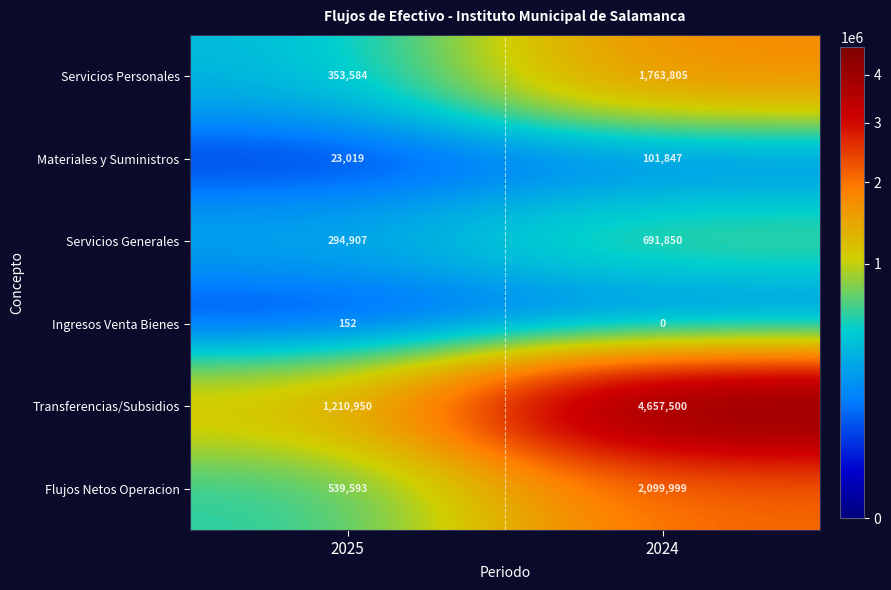

The value of Ingresos Venta Bienes at 2025 is 240. True or false?

False